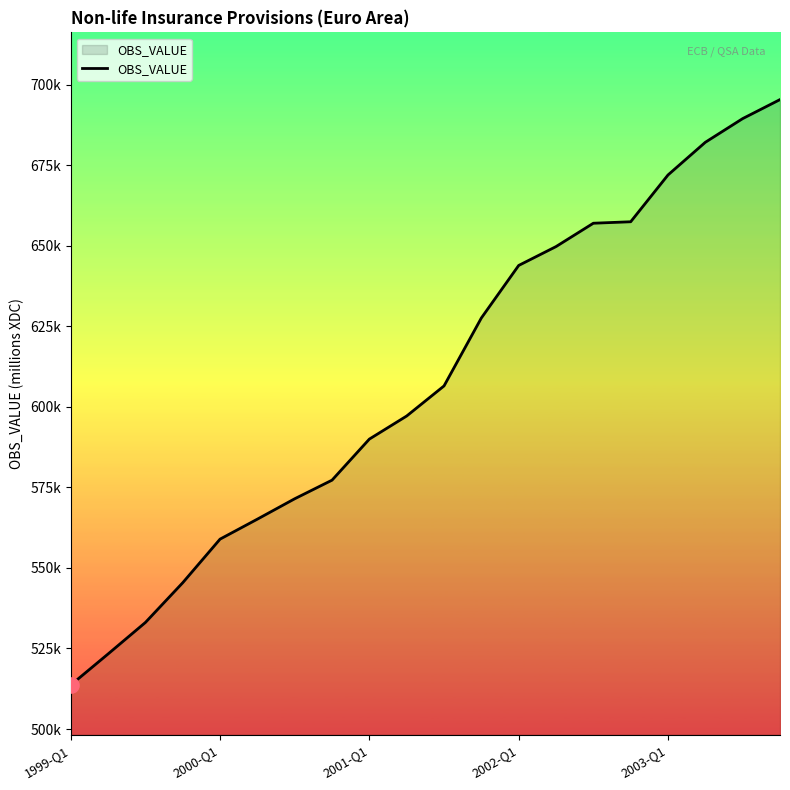

Does the chart have visible grid lines?

No